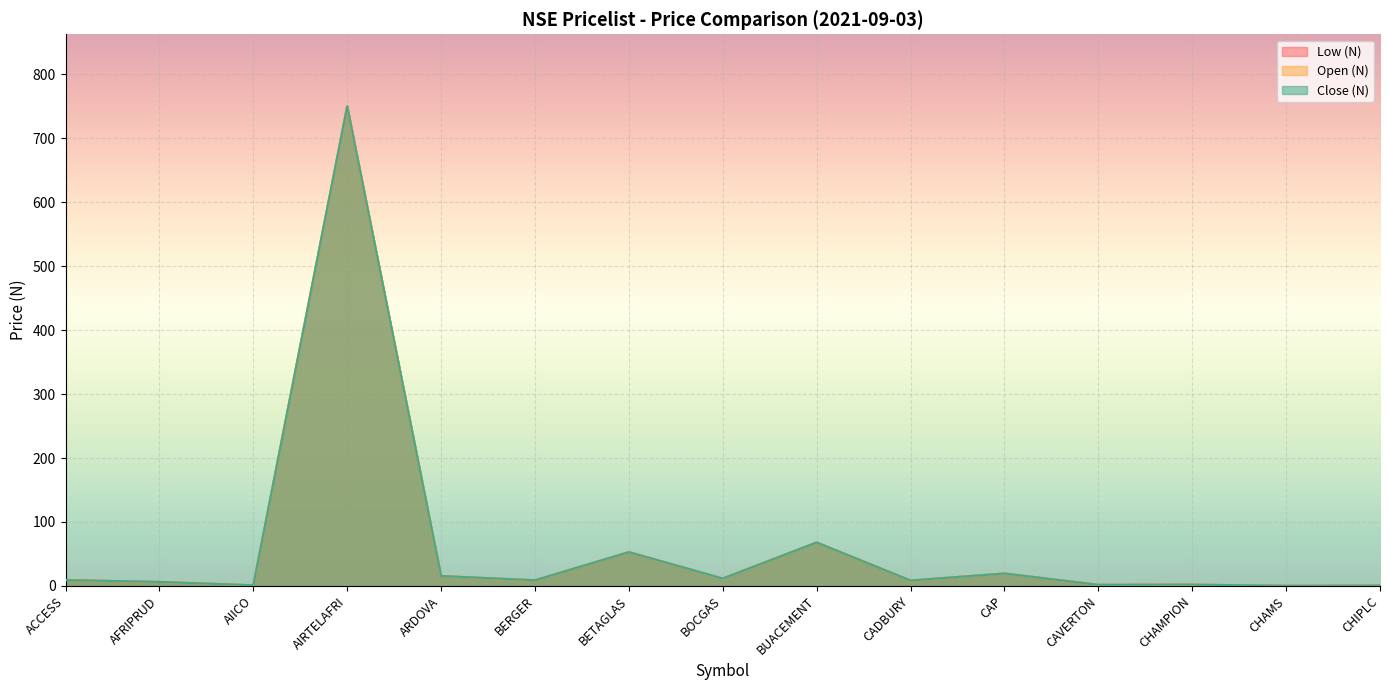

List the series in order of their peak value, lowest first.

Low (N), Open (N), Close (N)